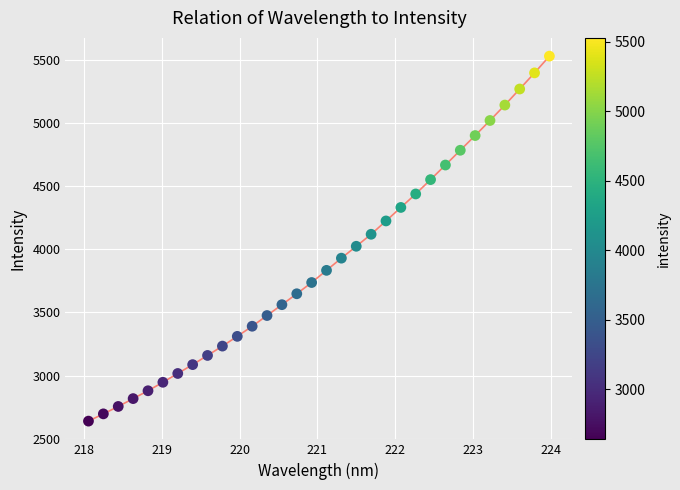

What is the range of Y values (max minus min)?

2887.8